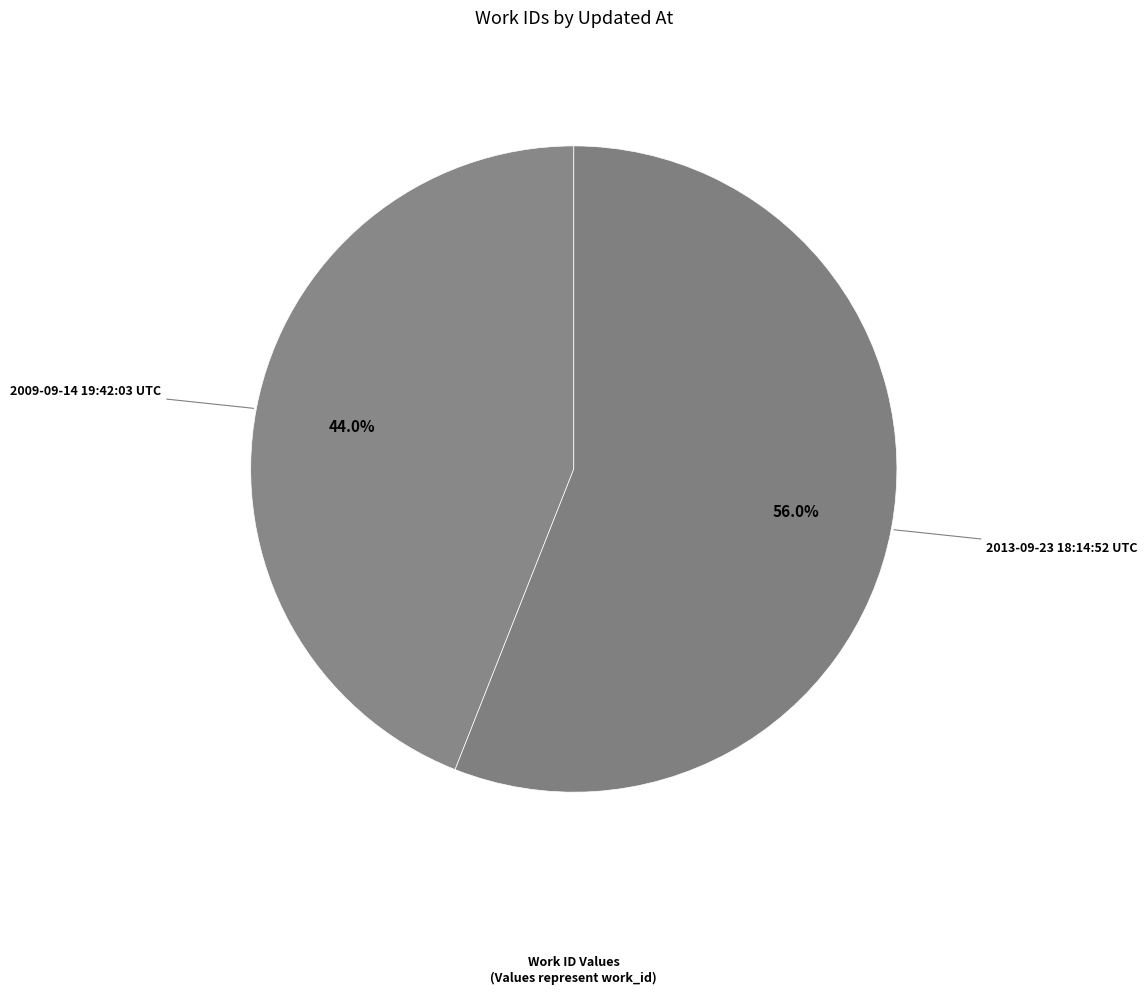

Which category has the biggest portion of the pie?

2013-09-23 18:14:52 UTC